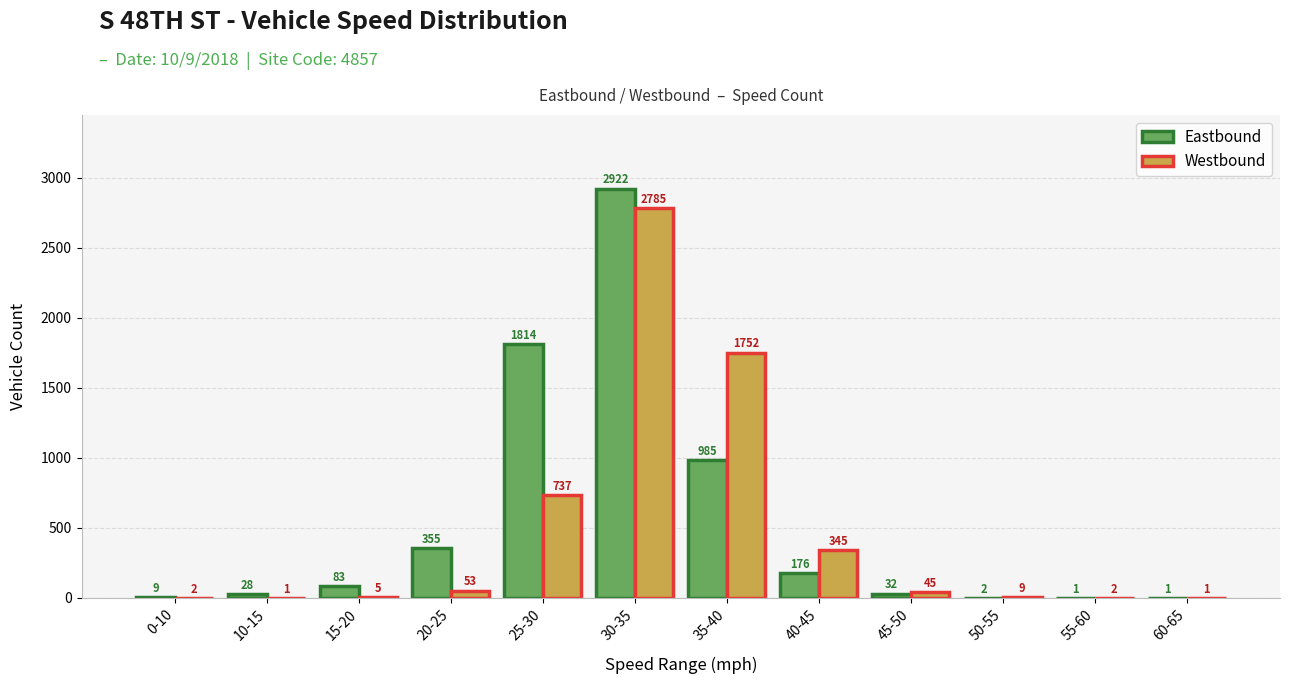

Is the value of Eastbound at 55-60 greater than the value of Westbound at 20-25?

No